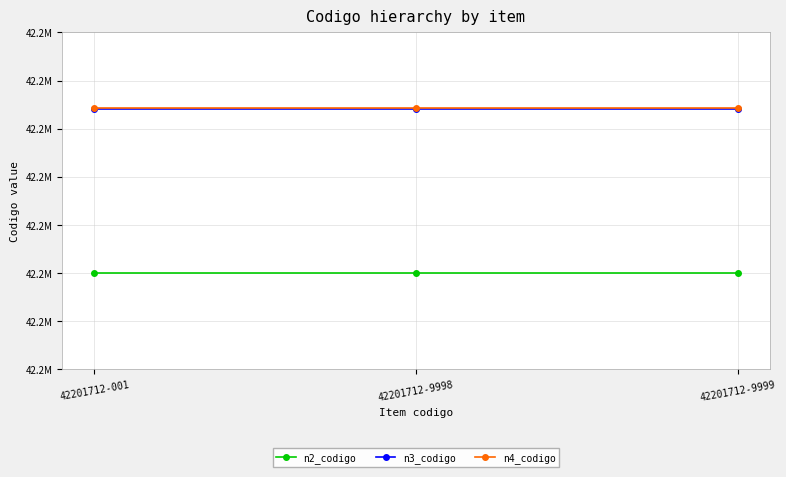

The value of n4_codigo at 42201712-9999 is 56726155. True or false?

False